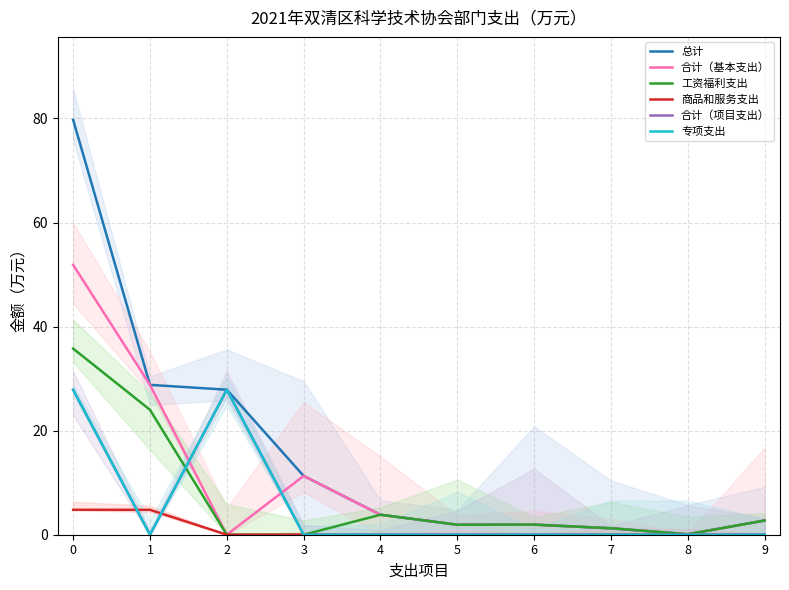

At how many categories does at least one series exceed 66?

1